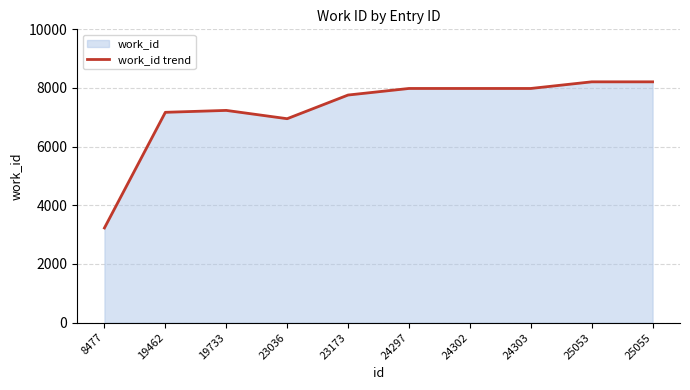

Reading left to right, extract all data points from this chart.

8477=3228	19462=7171	19733=7236	23036=6953	23173=7760	24297=7984	24302=7984	24303=7984	25053=8210	25055=8210